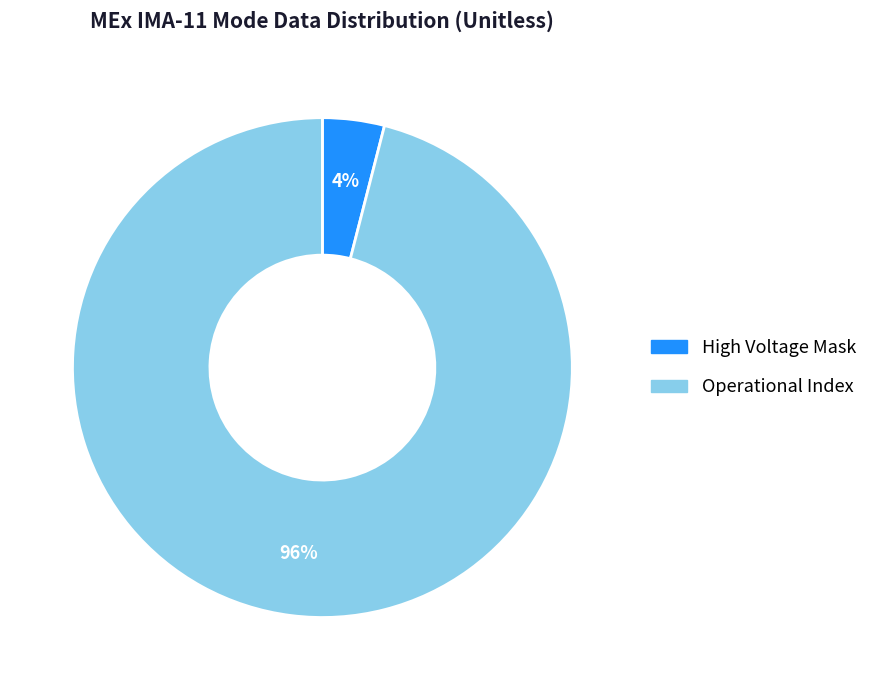

To the nearest percent, what is the average slice percentage?

50%